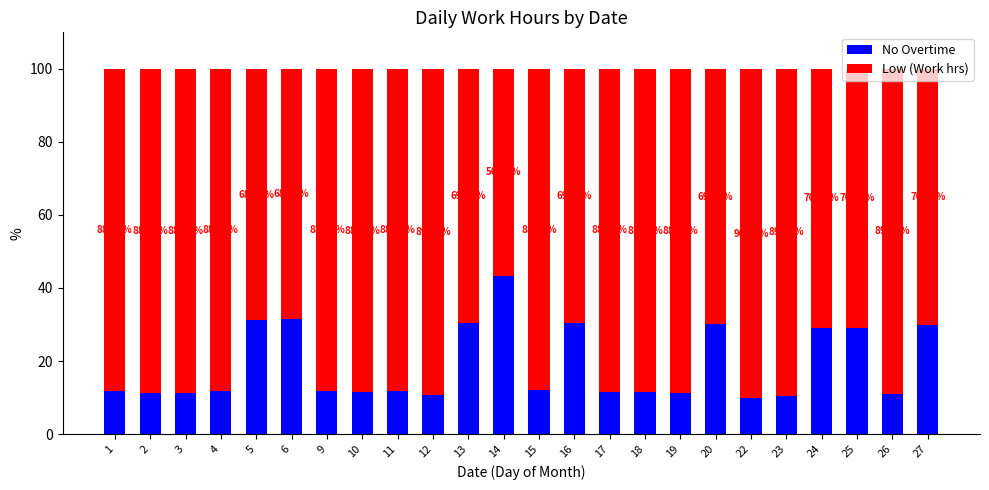

What is the total value across all series at 20?

100.0